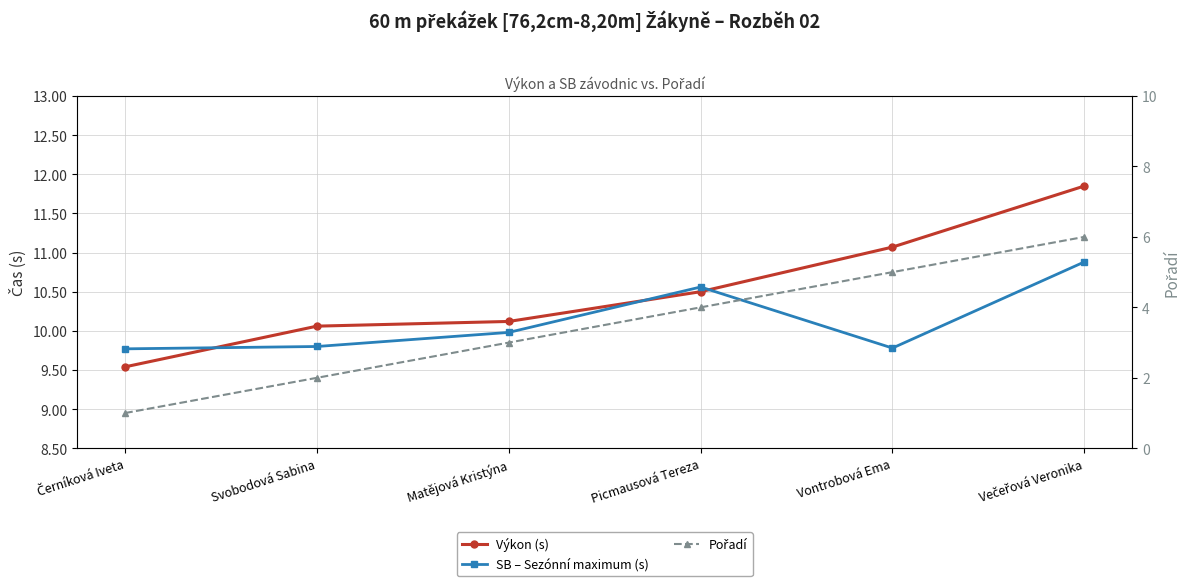

Reading left to right, transcribe all the data shown in this chart.

Výkon (s): 9.5	10.1	10.1	10.5	11.1	11.8
SB – Sezónní maximum (s): 9.8	9.8	10.0	10.6	9.8	10.9
Pořadí: 1.0	2.0	3.0	4.0	5.0	6.0